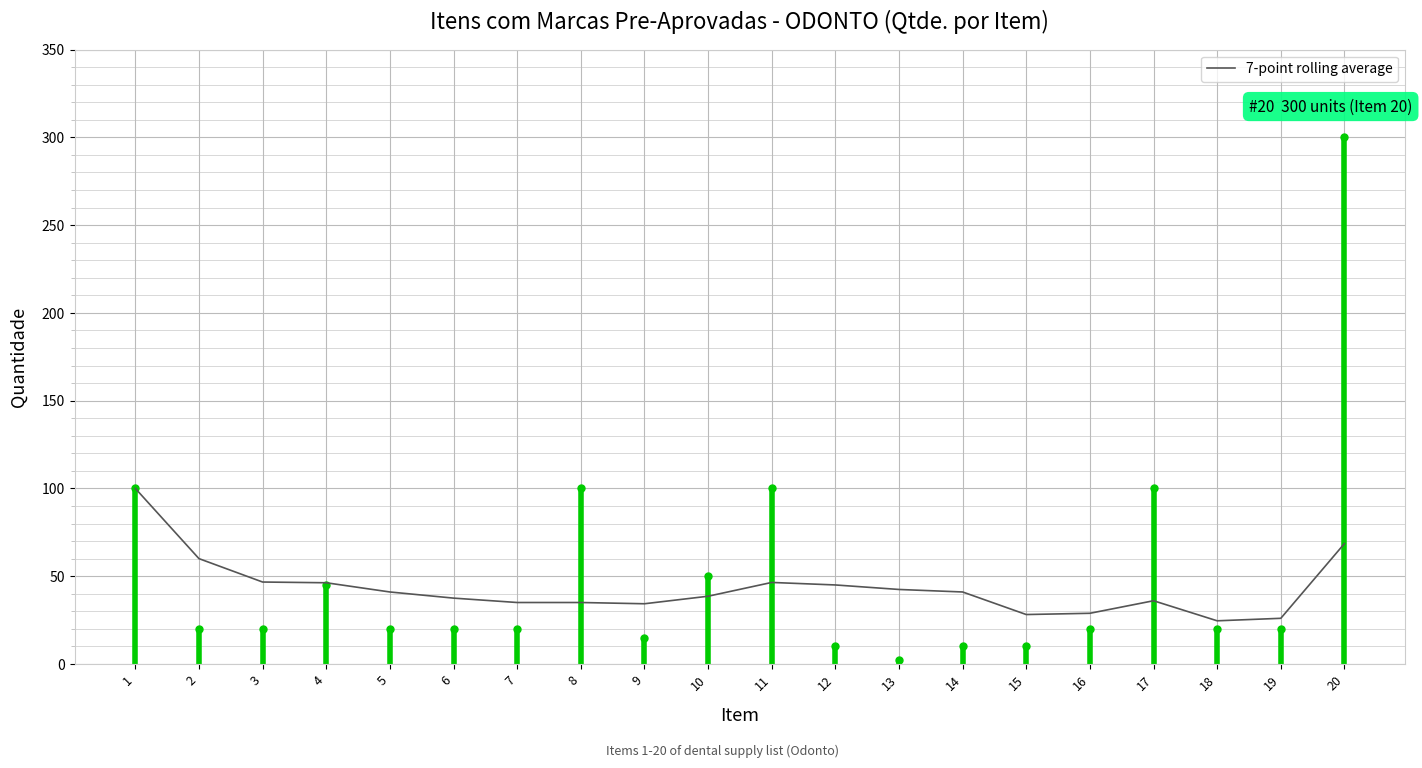

The value at 3 is 24.1. True or false?

False